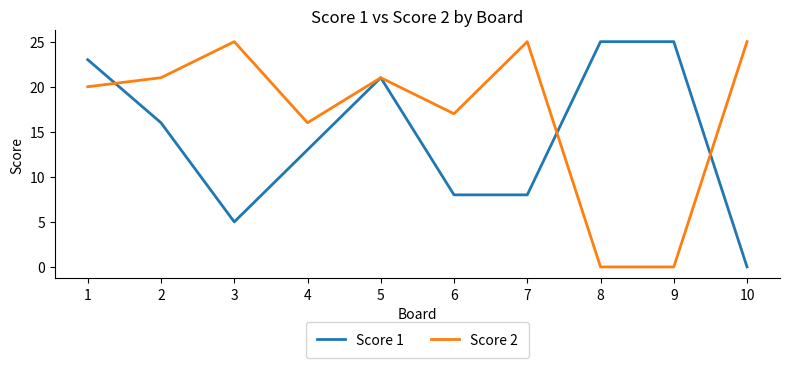

Which series has the largest total across all categories?

Score 2